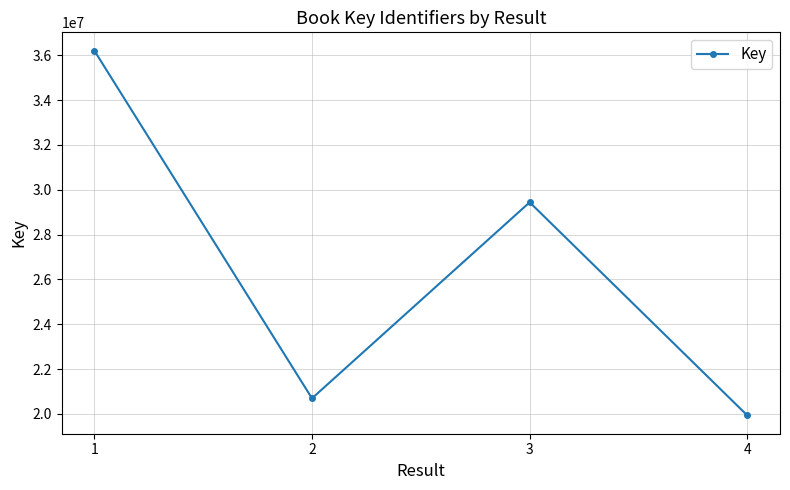

What is the value of the 3rd point from the left?

29440913